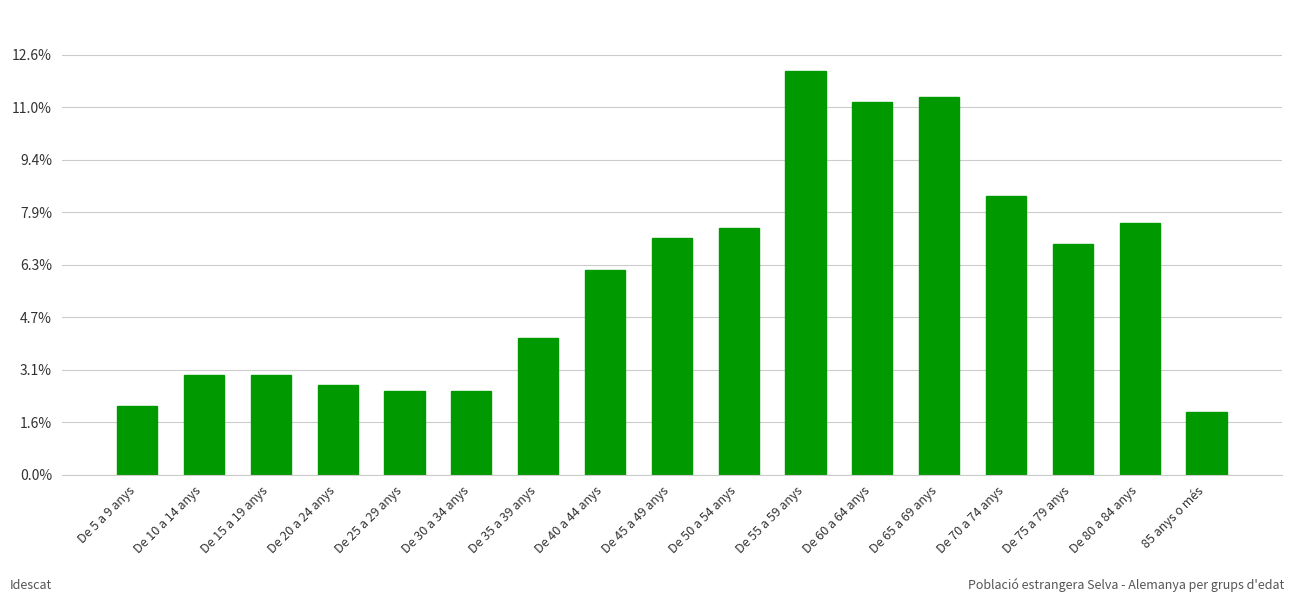

Reading left to right, extract all data points from this chart.

13	19	19	17	16	16	26	39	45	47	77	71	72	53	44	48	12